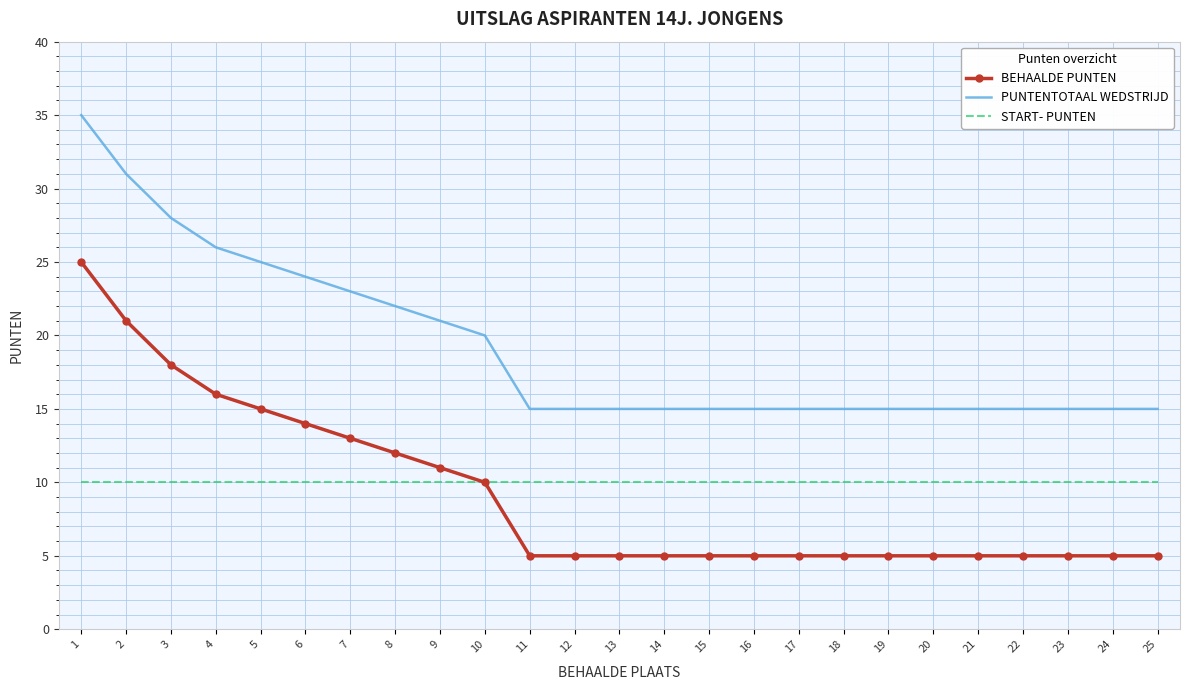

Is it true that PUNTENTOTAAL WEDSTRIJD equals 5 at 16?

False